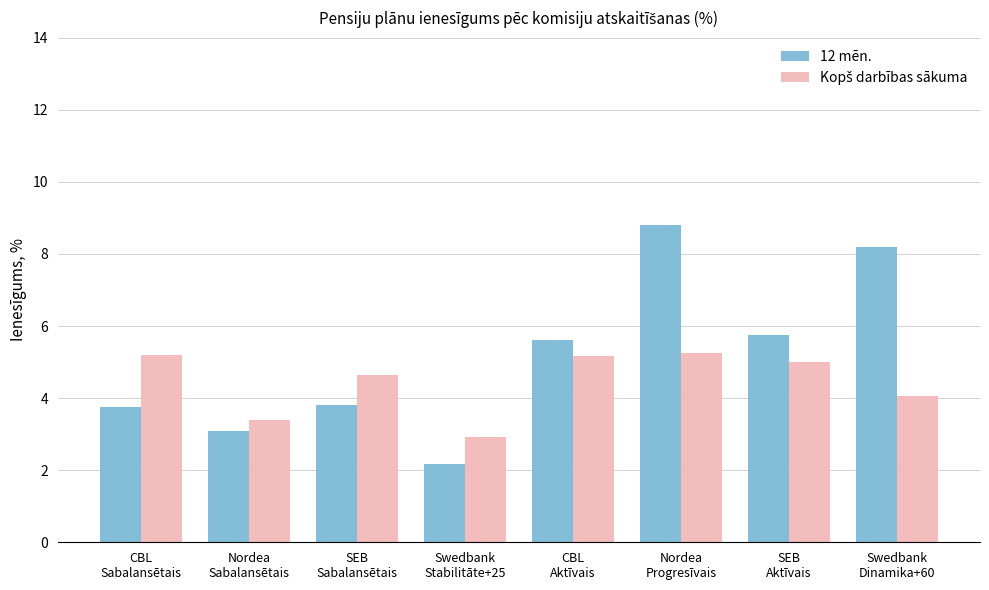

What is the smallest value displayed?

2.2